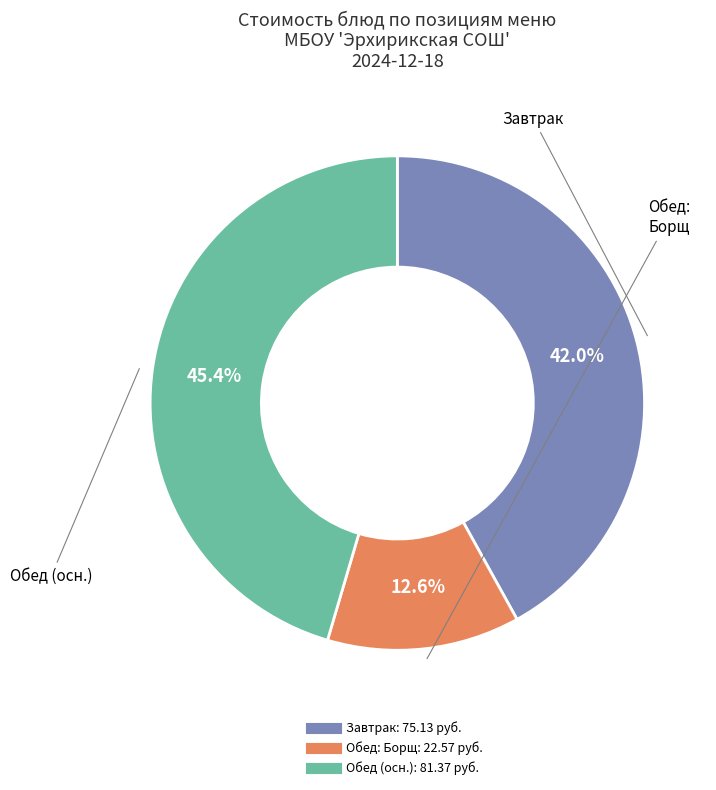

Count the number of slices in the pie.

3